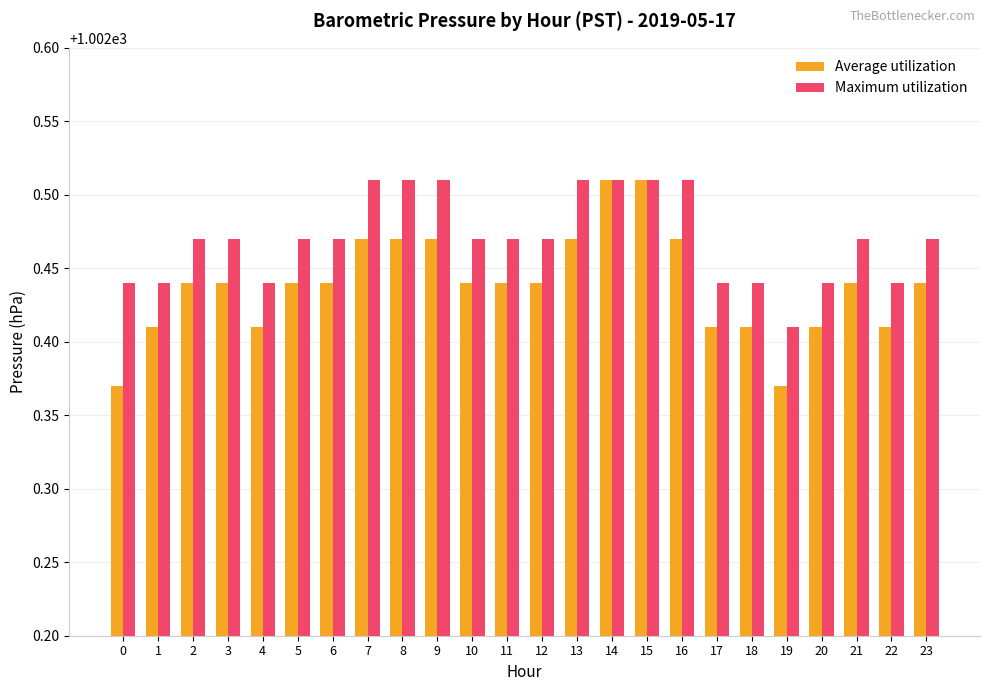

At 7, list the series in order from smallest to largest.

Average utilization, Maximum utilization